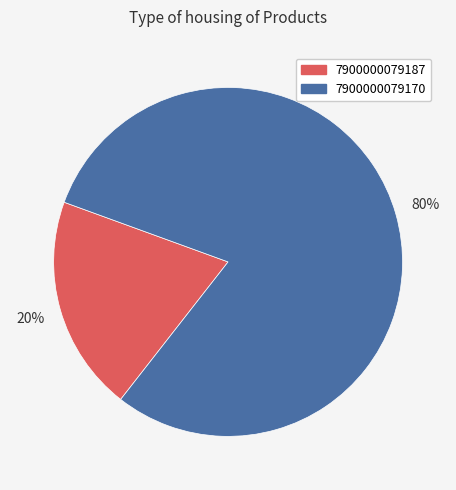

Which slice represents more than half of the pie?

7900000079170